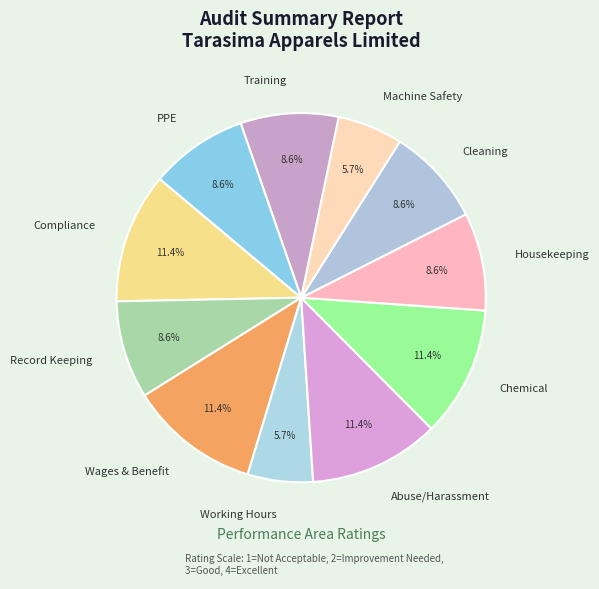

To the nearest percent, what portion does Machine Safety represent?

6%